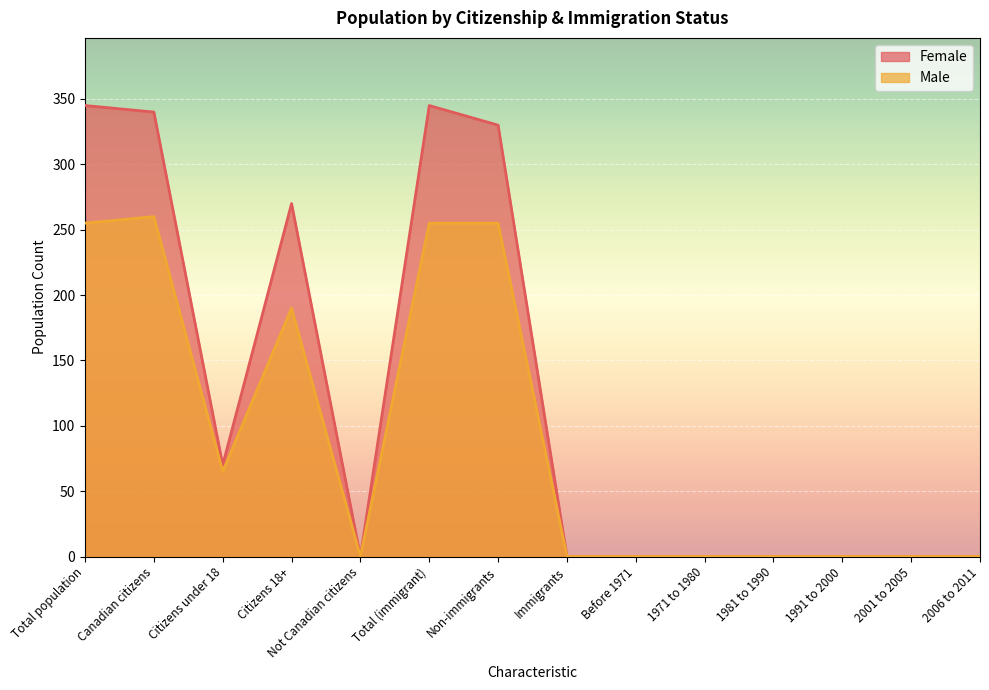

True or false: Male and Female intersect in this chart.

False